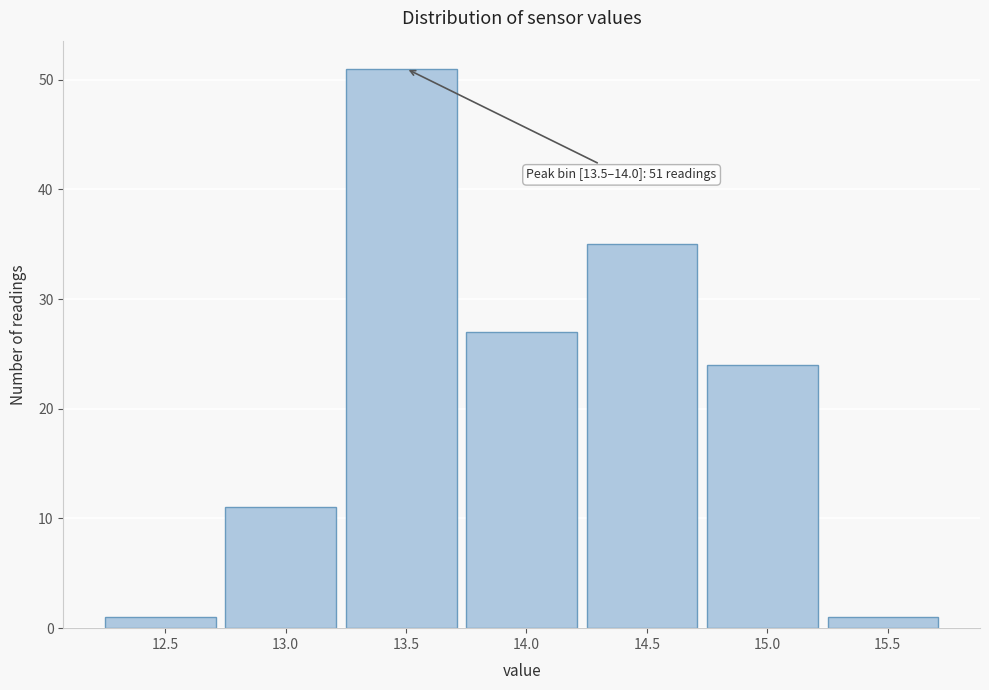

Reading left to right, what are all the values shown in this chart?

1	11	51	27	35	24	1